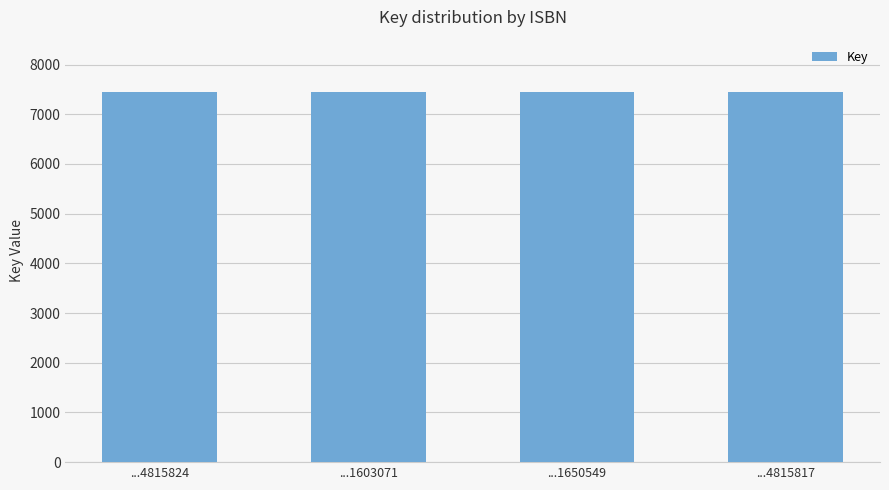

Read the value at ...1650549.

7443